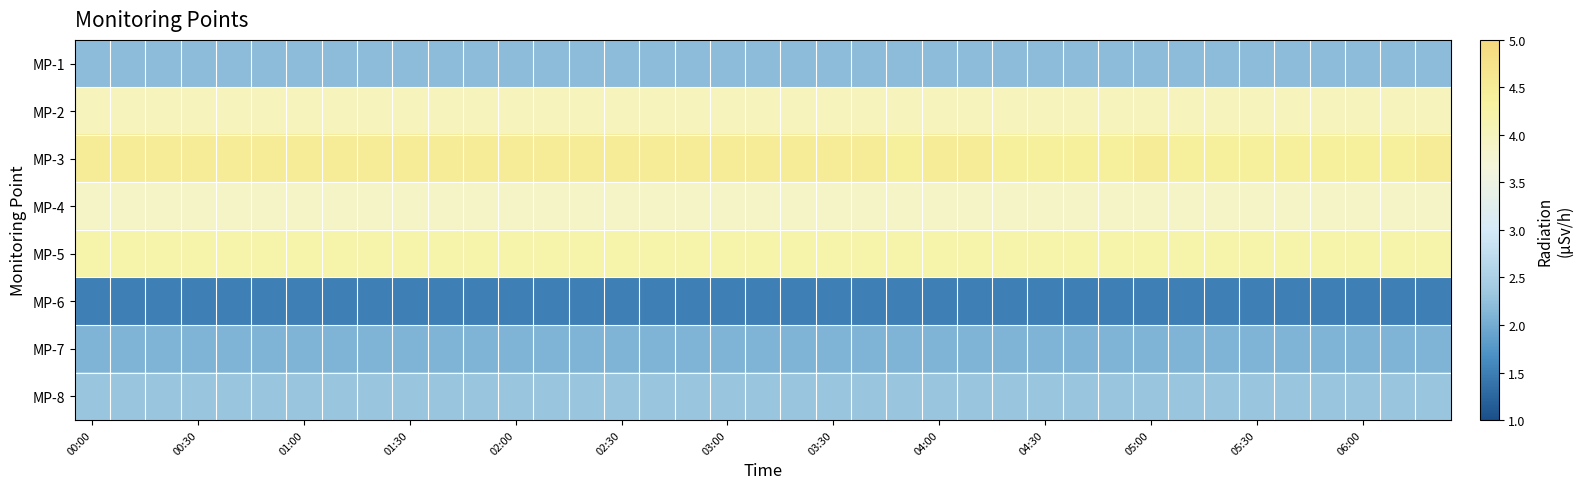

Count the number of categories in the chart.

39